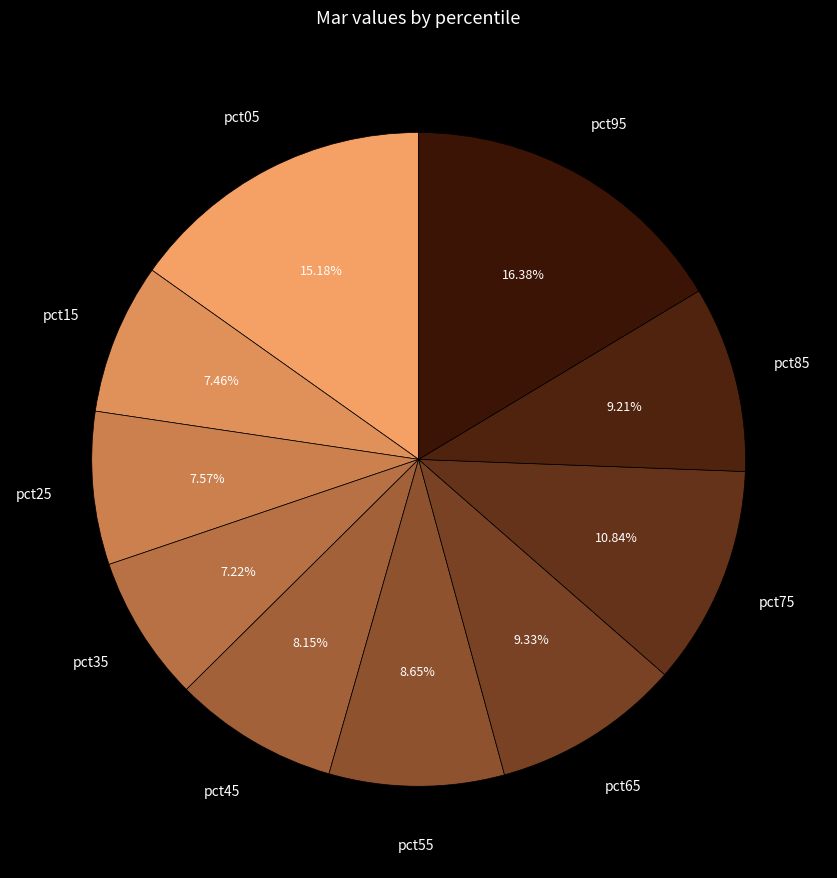

To the nearest percent, what is the average slice percentage?

10%